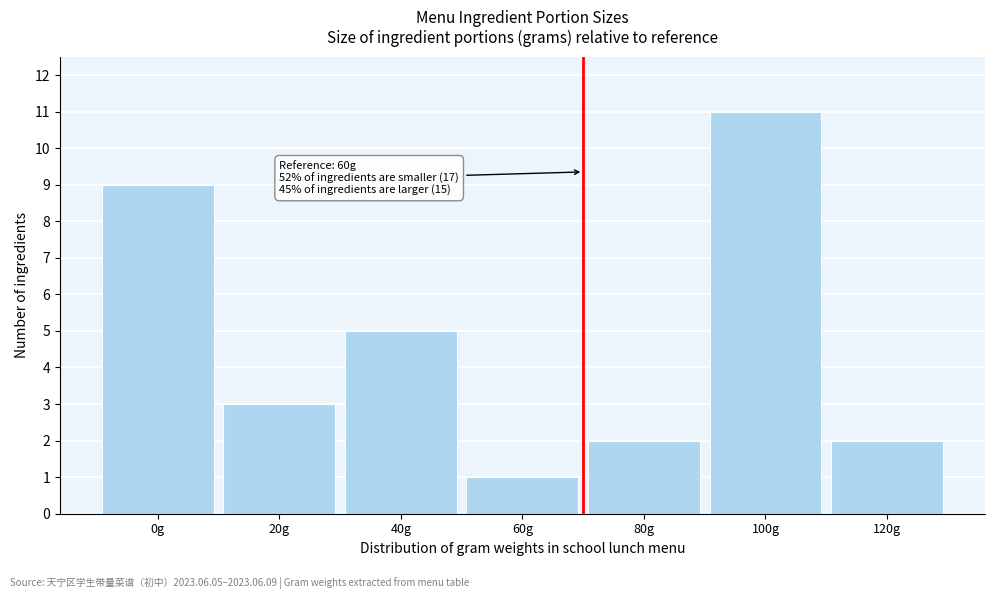

Reading left to right, list all the values displayed in this chart.

9	3	5	1	2	11	2